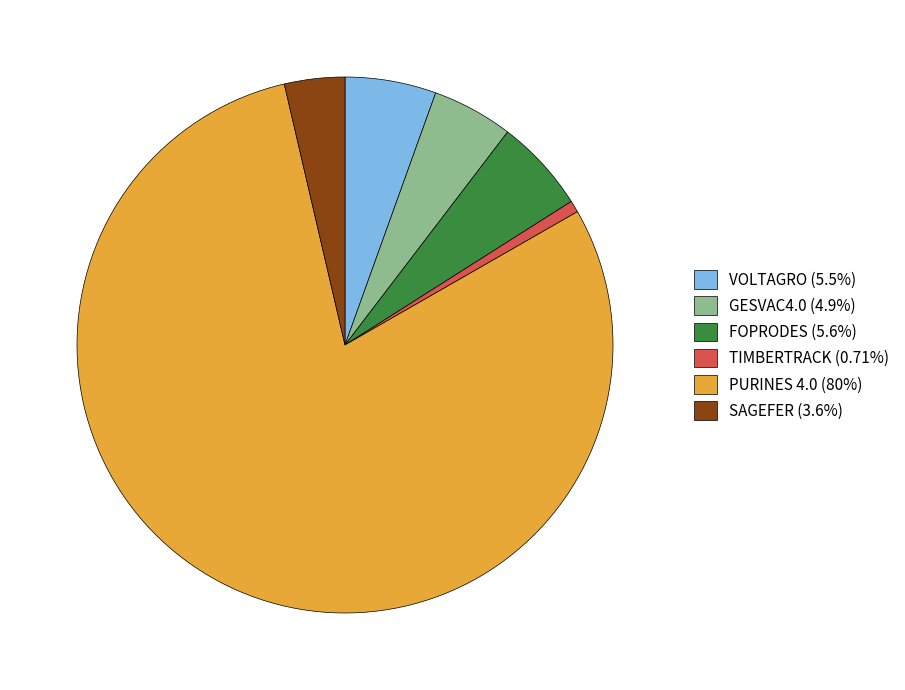

What is the ratio of the value at PURINES 4.0 (80%) to the value at SAGEFER (3.6%)?

21.9